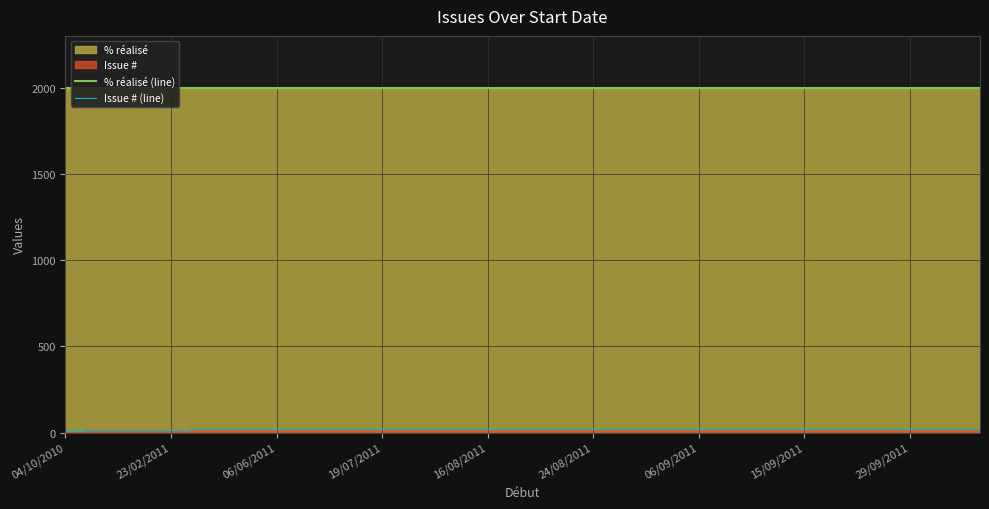

Which label corresponds to the smallest value in the chart?

04/10/2010